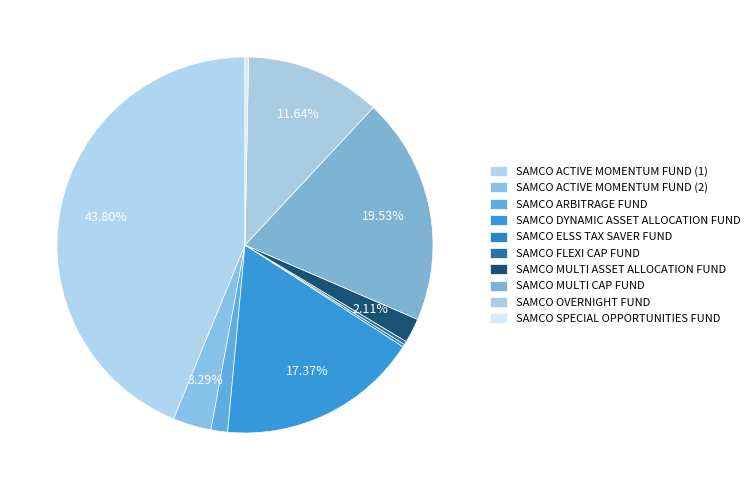

How much of the chart is everything except SAMCO ACTIVE MOMENTUM FUND (2)?

96.7%